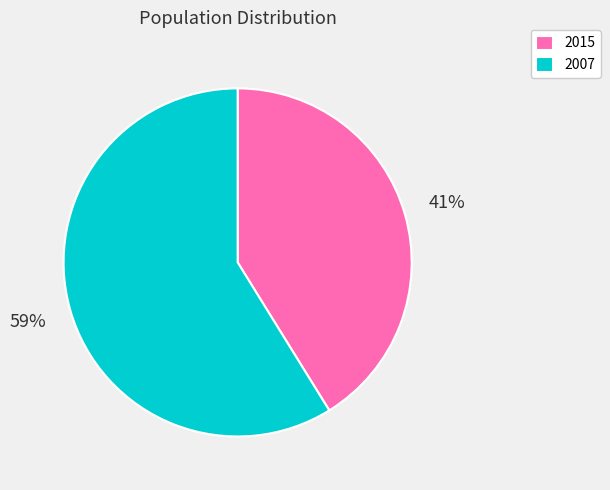

The 2007 slice represents 73% of the pie. True or false?

False